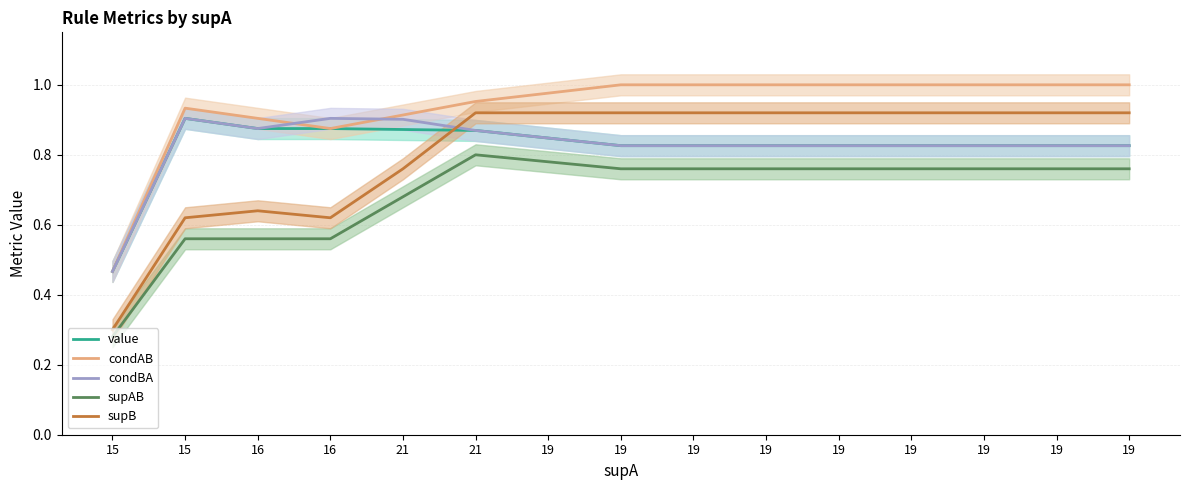

Between 15 and 19, which series saw the biggest shift?

supB